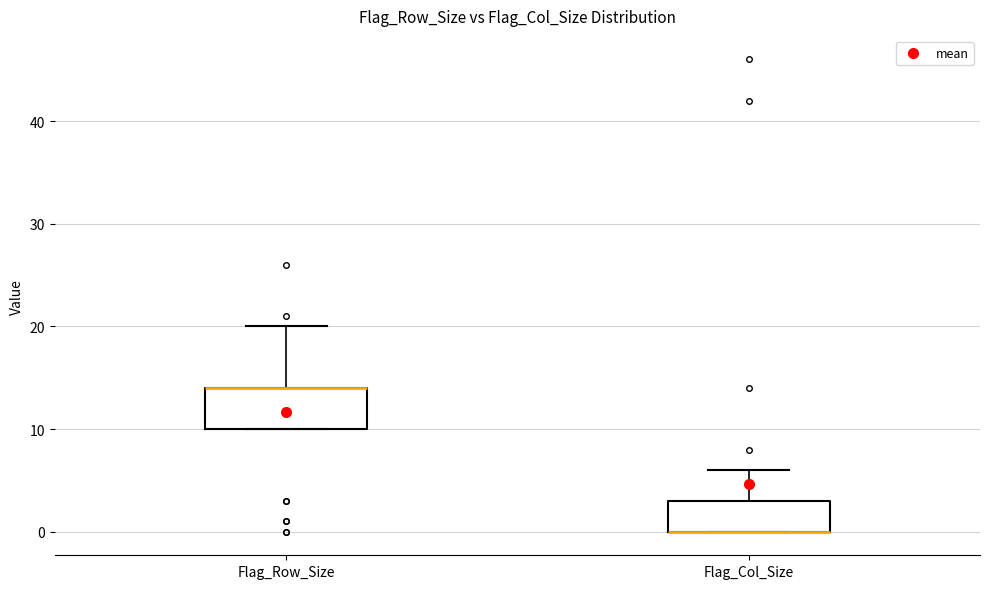

Where does the upper whisker of the box for Flag_Row_Size end on the y-axis? The values are not printed on the chart, so give them approximately, as read against the axis.

20